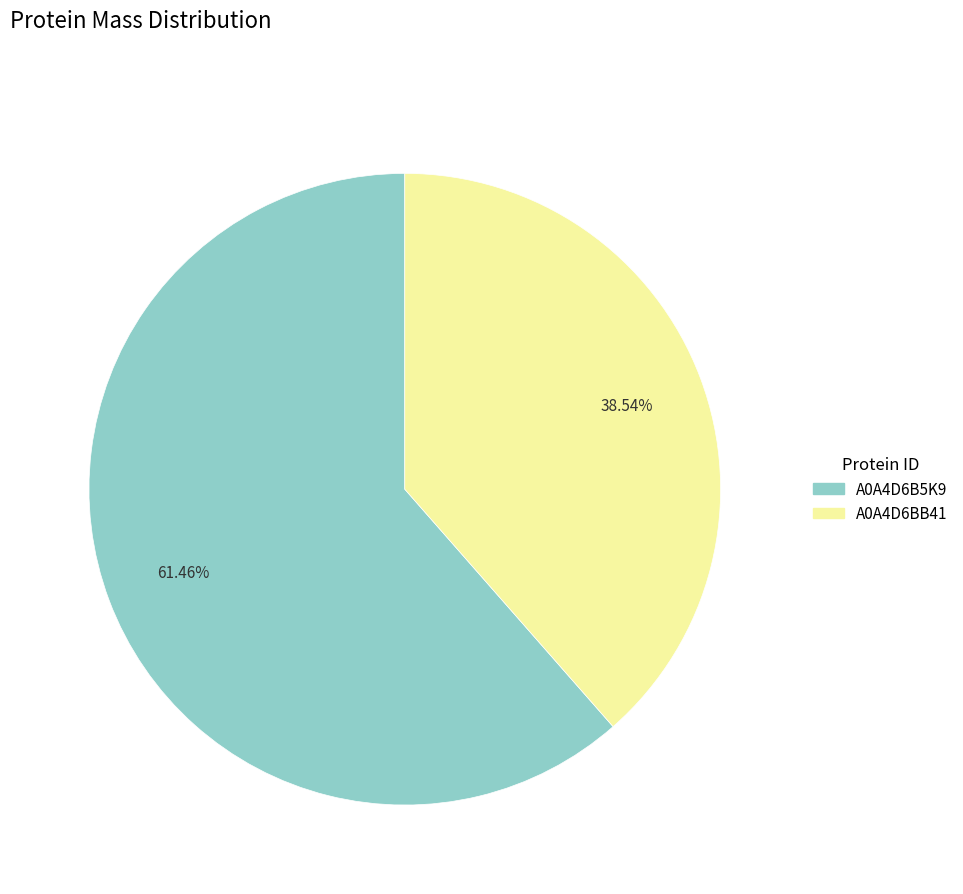

True or false: A0A4D6BB41 accounts for 47% of the total.

False